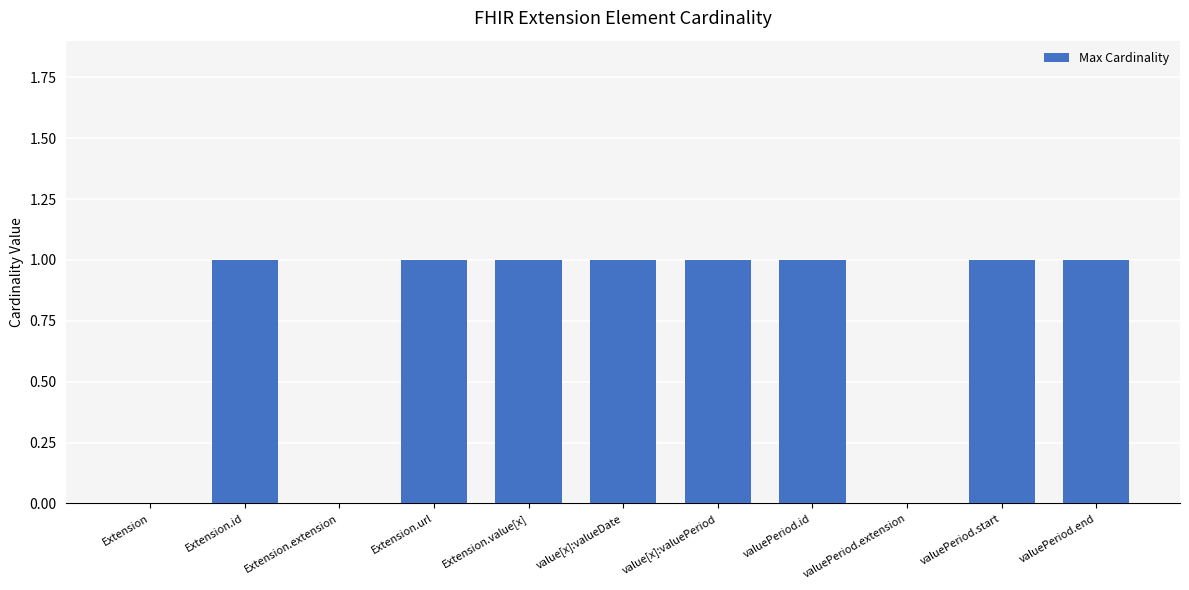

Between Extension and valuePeriod.id, which is larger?

valuePeriod.id